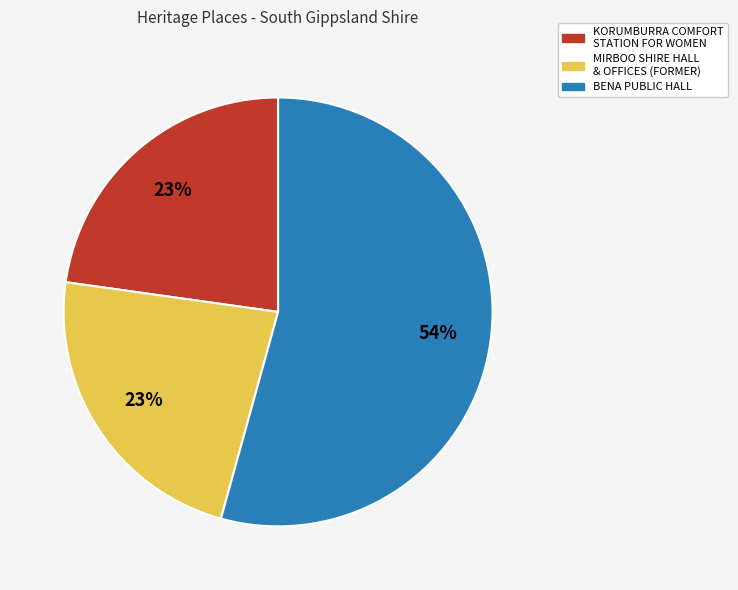

Is the sum of BENA PUBLIC HALL and MIRBOO SHIRE HALL & OFFICES (FORMER) greater than half?

Yes